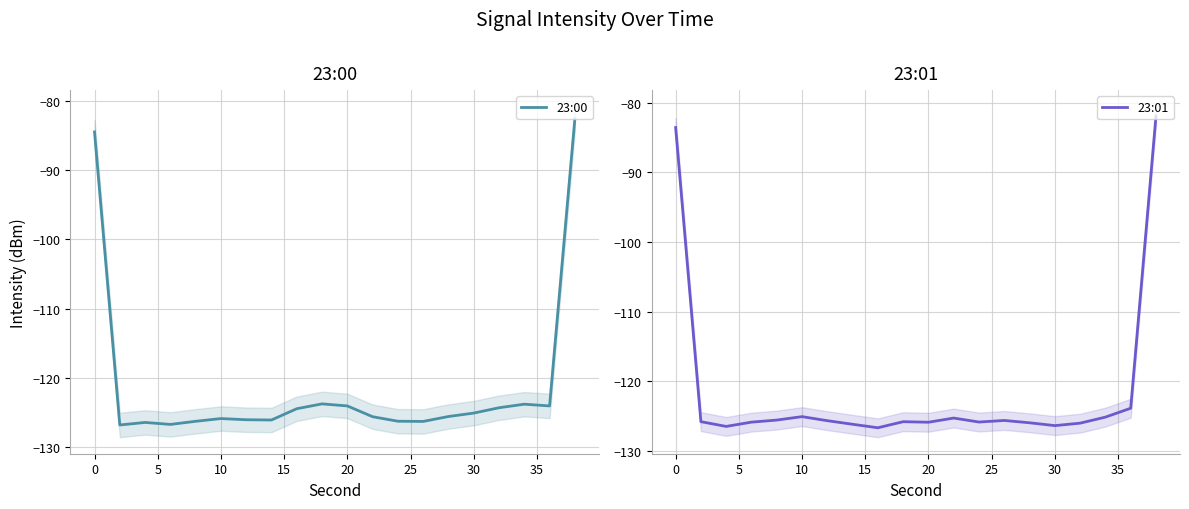

What is the maximum value for 23:00?

-82.6